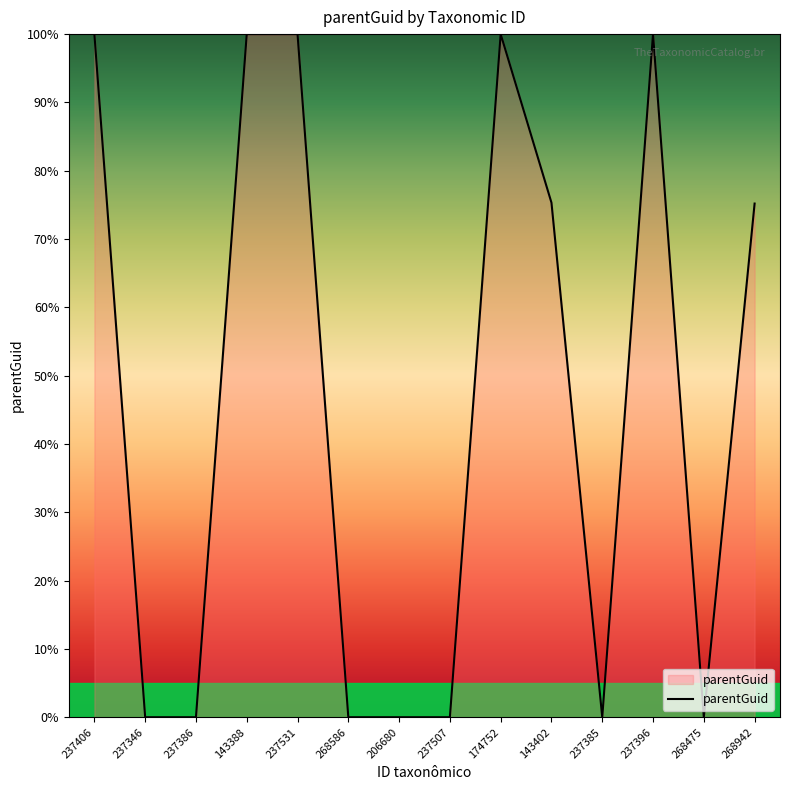

Where does the data first go above 75?

237406